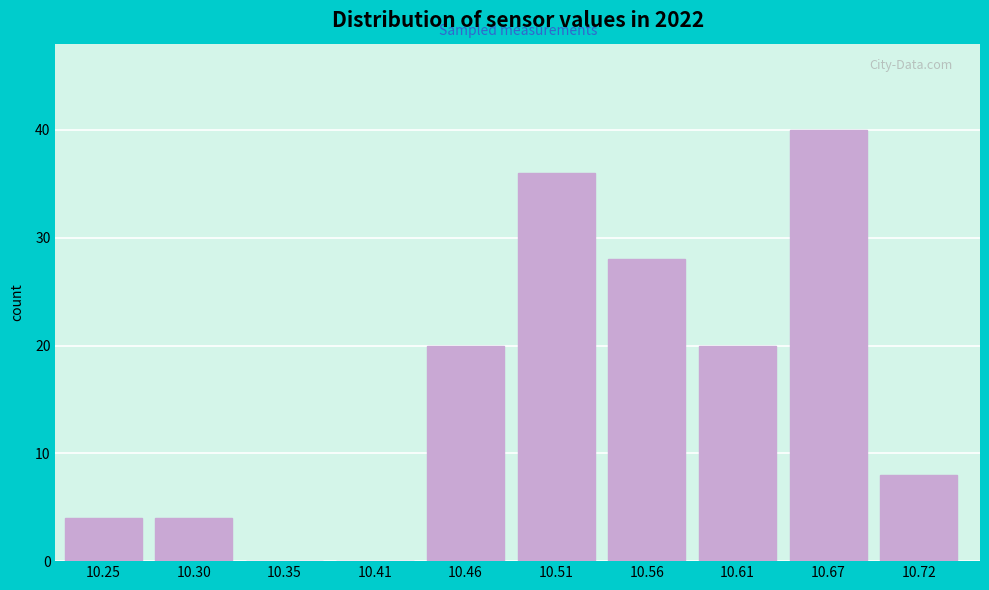

Reading left to right, list all the values displayed in this chart.

10.25=4	10.30=4	10.35=0	10.41=0	10.46=20	10.51=36	10.56=28	10.61=20	10.67=40	10.72=8